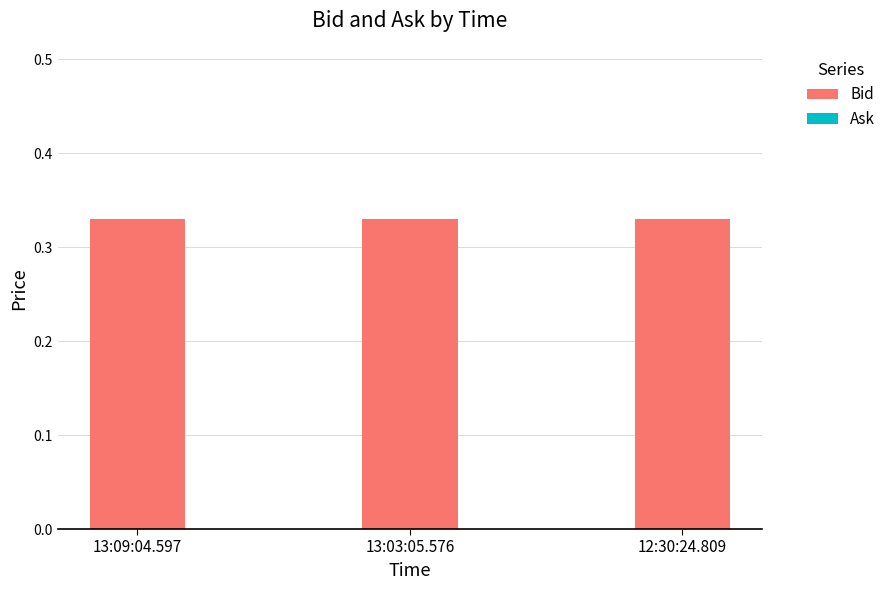

Which has a higher value, 13:03:05.576 or 13:09:04.597?

13:03:05.576